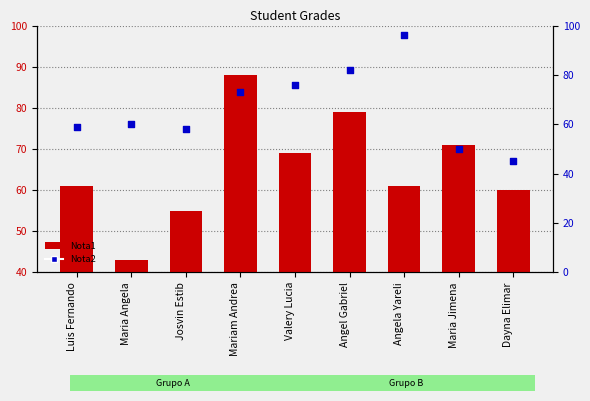

At which category is the sum across all series the highest?

Mariam Andrea